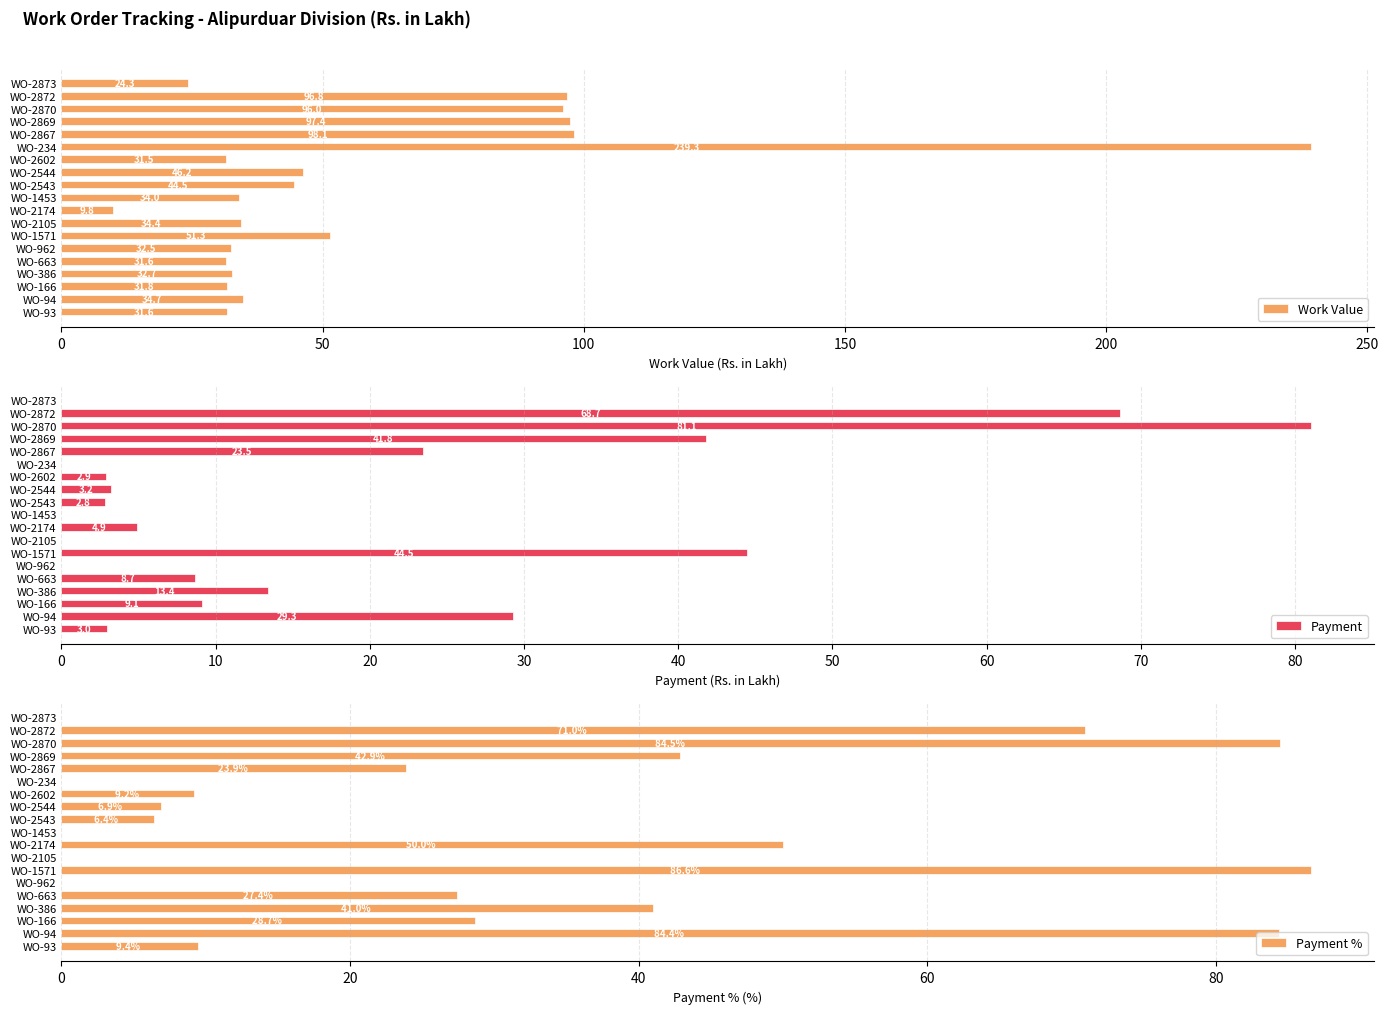

True or false: Work Value has a value of 32.5 at WO-962.

True